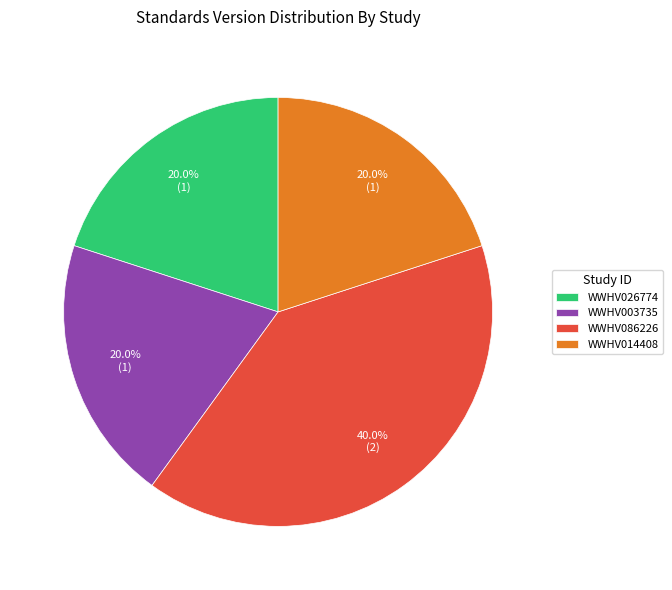

Which slice is the largest?

WWHV086226